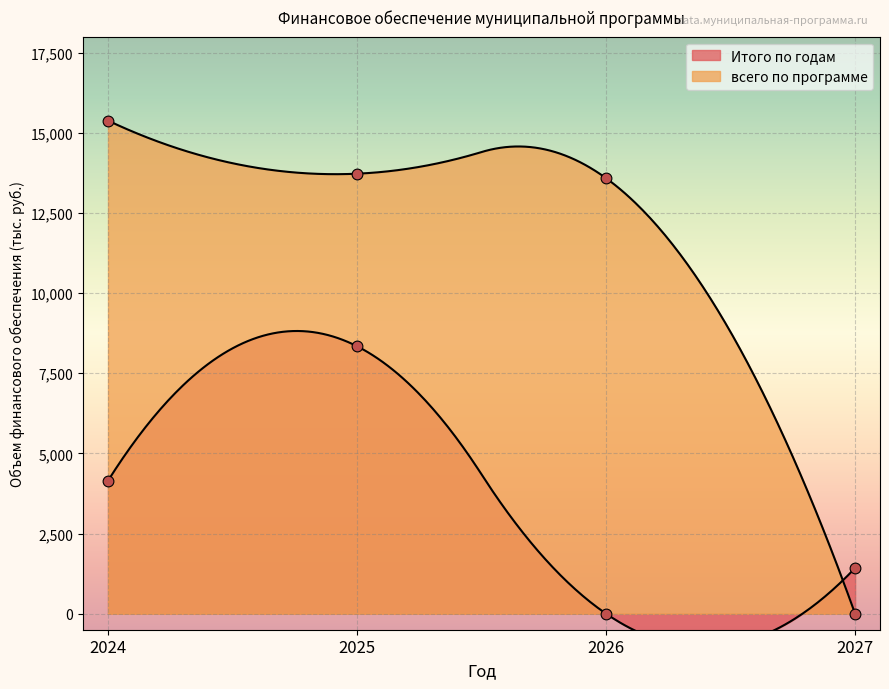

What are all the series names shown in the legend?

Итого по годам, всего по программе